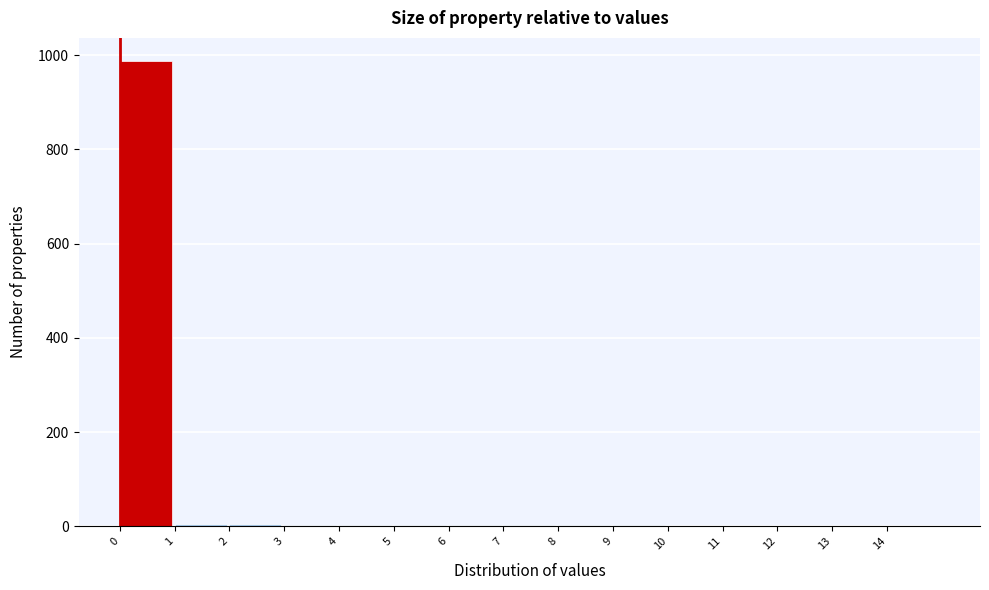

Over which range of the x-axis is the bar tallest?

0 to 1